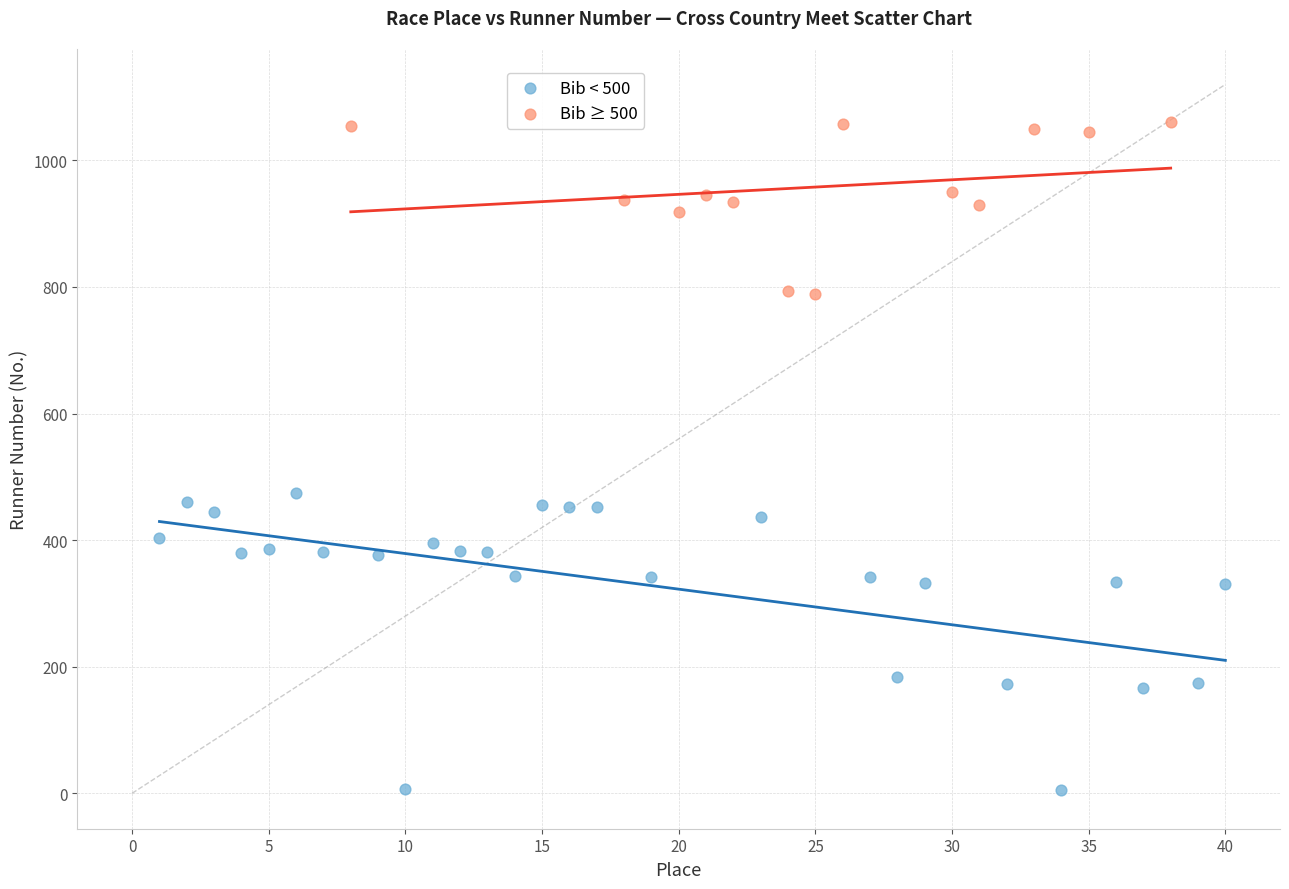

Which series contains the lowest Y value?

Bib < 500